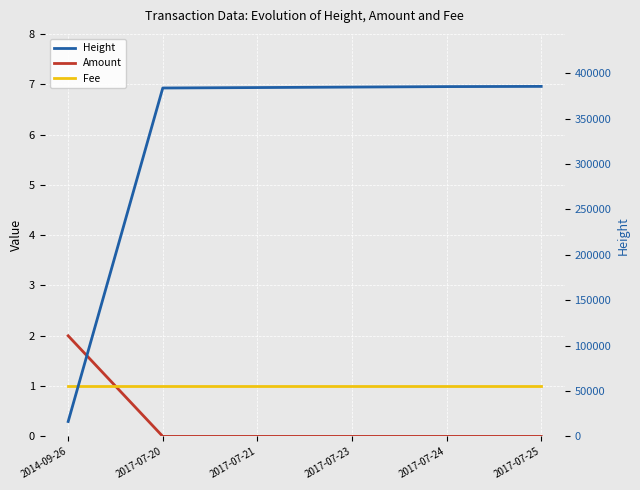

Reading left to right, extract all data points from this chart.

Amount: 2	0	0	0	0	0
Fee: 1	1	1	1	1	1
Height: 16423	383689	384173	384701	385224	385455